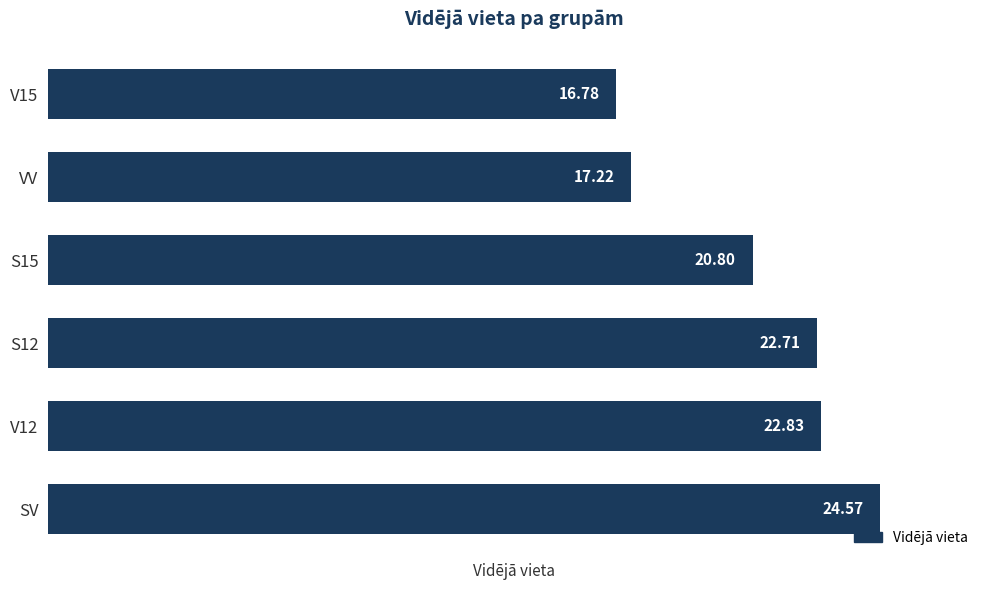

Between S15 and V15, which is larger?

S15